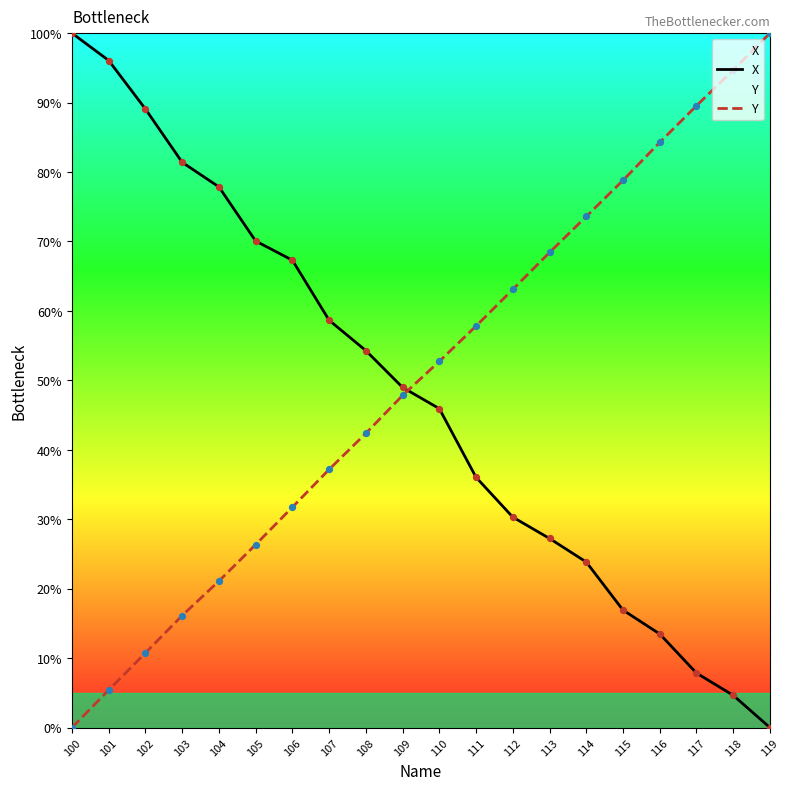

Which series contains the highest Y value?

X